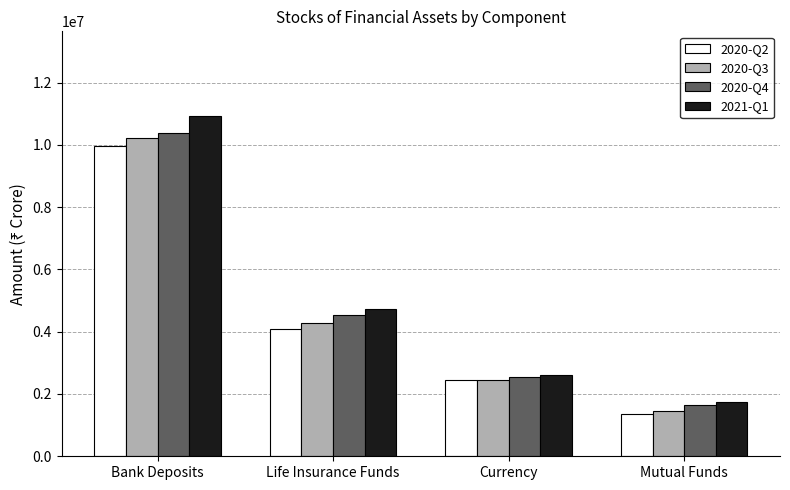

How many groups of bars are there?

4